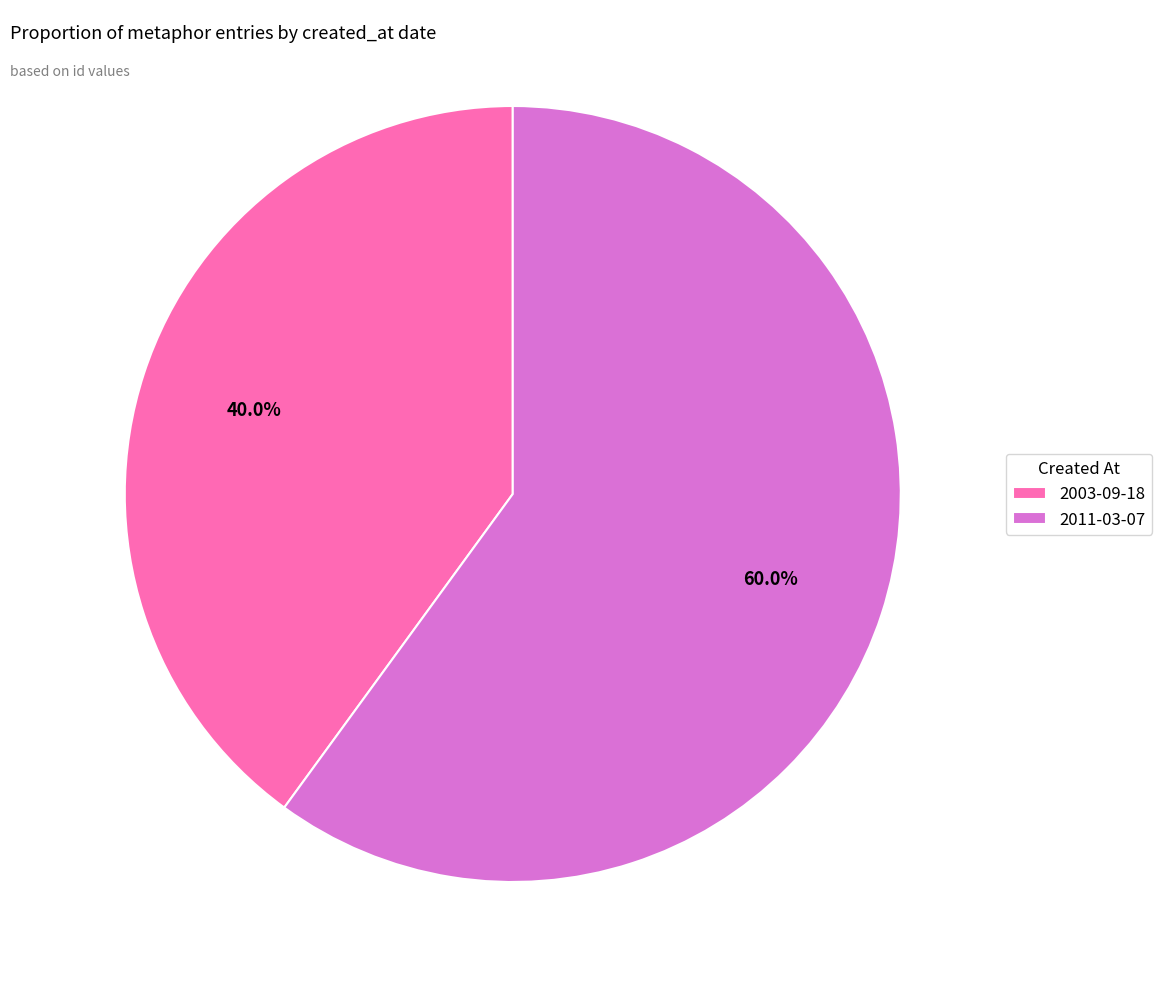

Is the sum of 2003-09-18 and 2011-03-07 greater than half?

Yes